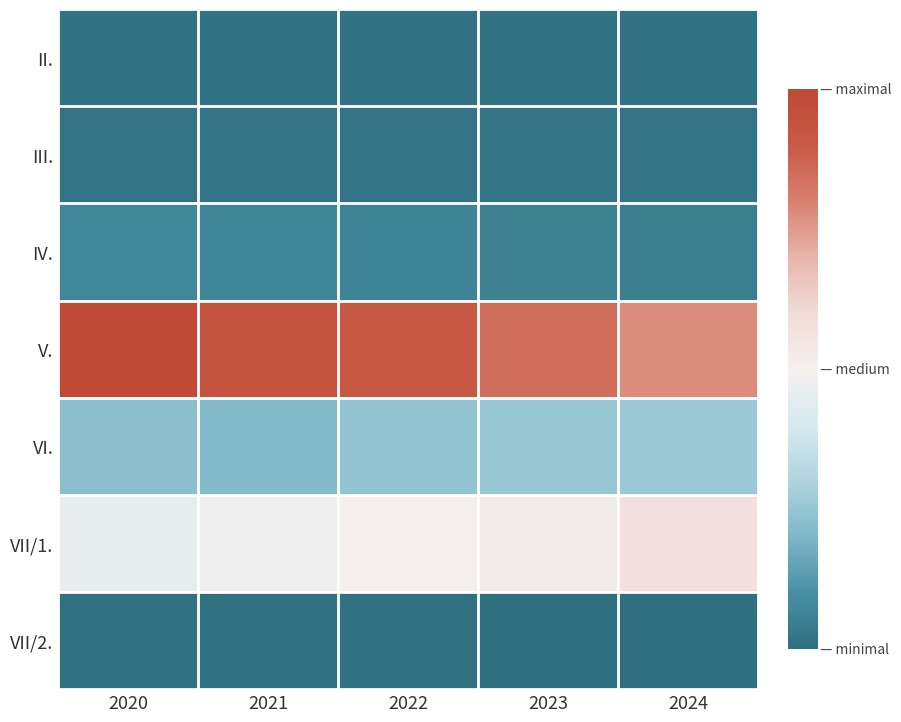

Which series changed the most between 2022 and 2024?

V.